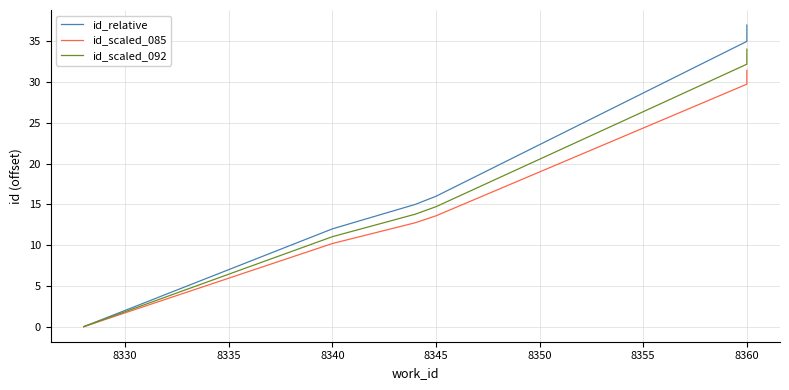

Rank the series by their average value, from lowest to highest.

id_scaled_085, id_scaled_092, id_relative